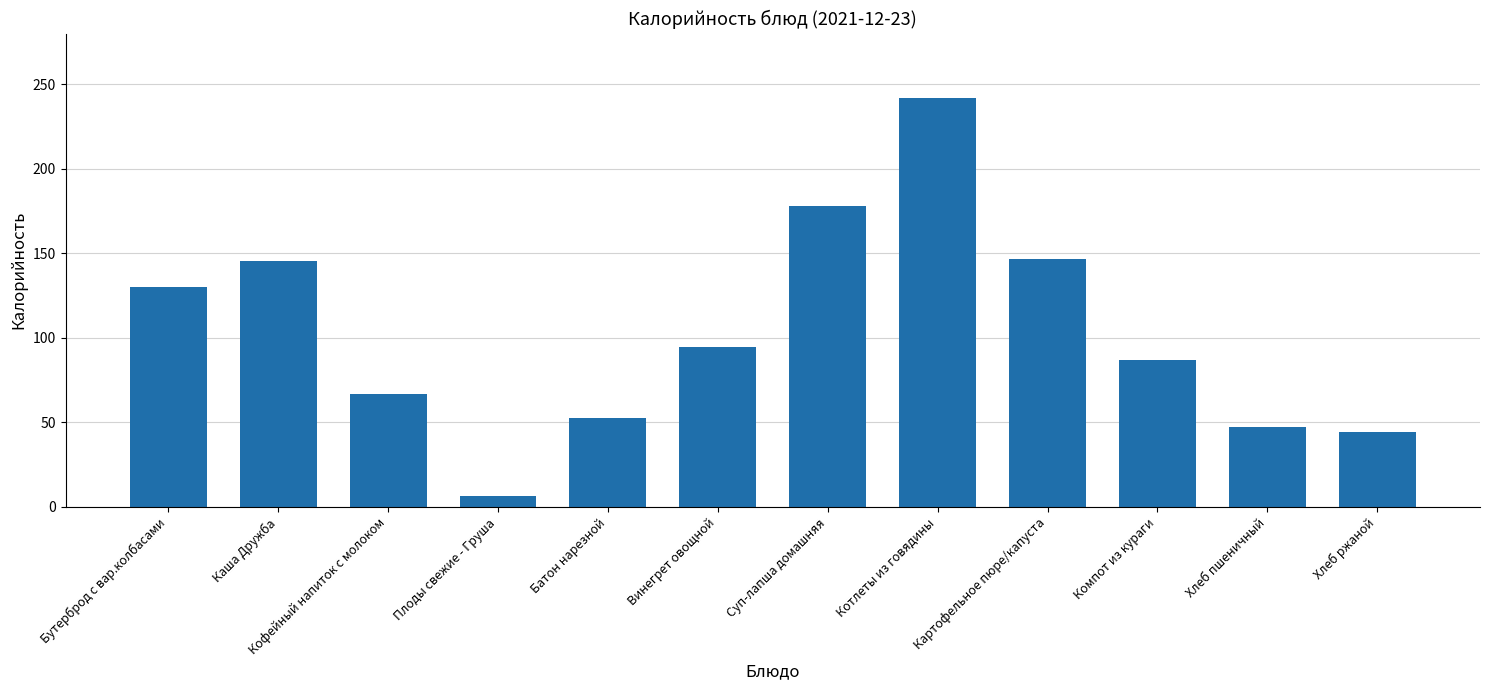

How many data points are above 94?

6